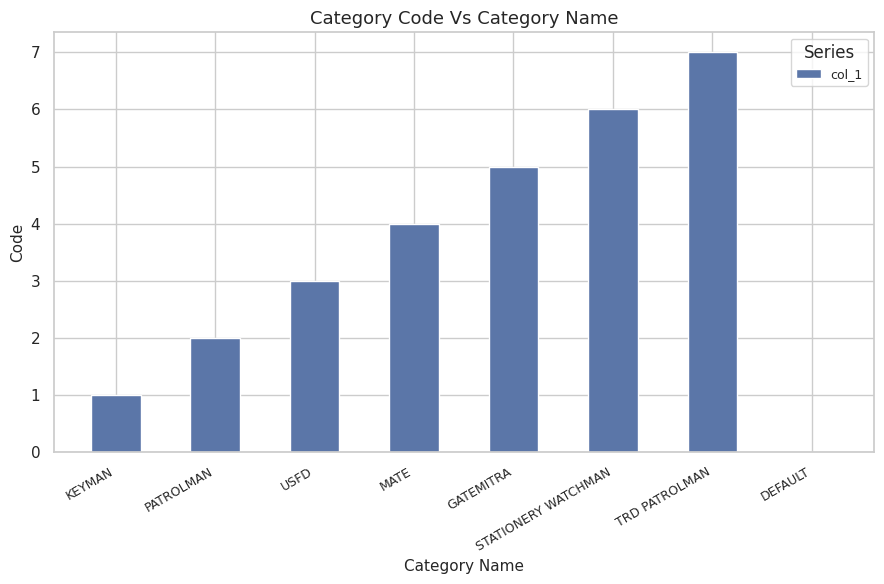

How many series are shown in this chart?

1